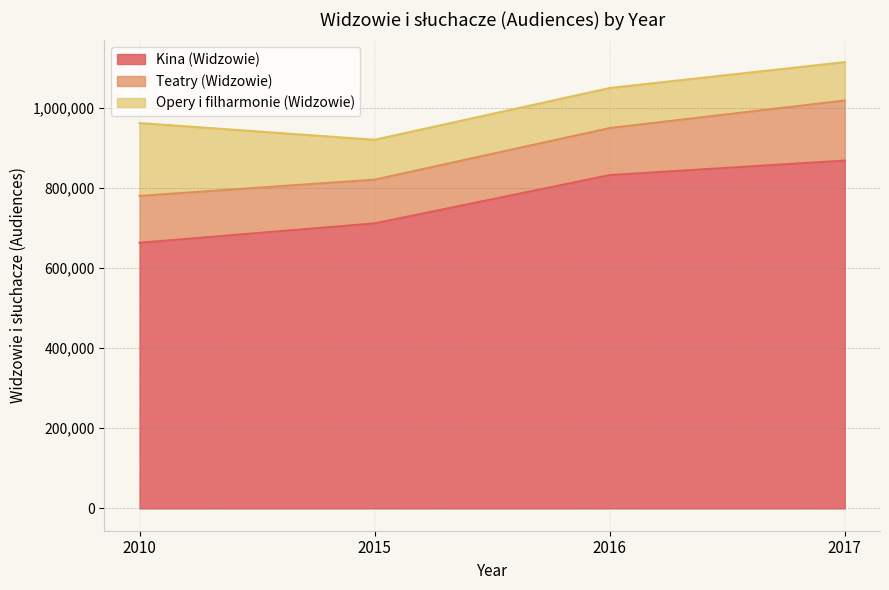

At which label is Kina (Widzowie) closest to 765332?

2015